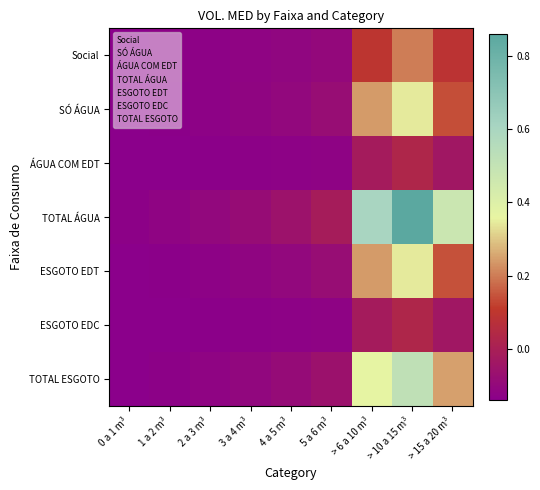

Reading left to right, extract all data points from this chart.

Social: 0 a 1 m³=-0.1	1 a 2 m³=-0.1	2 a 3 m³=-0.1	3 a 4 m³=-0.1	4 a 5 m³=-0.1	5 a 6 m³=-0.1	> 6 a 10 m³=0.1	> 10 a 15 m³=0.2	> 15 a 20 m³=0.1
SÓ ÁGUA: 0 a 1 m³=-0.1	1 a 2 m³=-0.1	2 a 3 m³=-0.1	3 a 4 m³=-0.1	4 a 5 m³=-0.1	5 a 6 m³=-0.1	> 6 a 10 m³=0.2	> 10 a 15 m³=0.3	> 15 a 20 m³=0.1
ÁGUA COM EDT: 0 a 1 m³=-0.1	1 a 2 m³=-0.1	2 a 3 m³=-0.1	3 a 4 m³=-0.1	4 a 5 m³=-0.1	5 a 6 m³=-0.1	> 6 a 10 m³=-0.0	> 10 a 15 m³=0.0	> 15 a 20 m³=-0.0
TOTAL ÁGUA: 0 a 1 m³=-0.1	1 a 2 m³=-0.1	2 a 3 m³=-0.1	3 a 4 m³=-0.1	4 a 5 m³=-0.1	5 a 6 m³=-0.0	> 6 a 10 m³=0.6	> 10 a 15 m³=0.9	> 15 a 20 m³=0.5
ESGOTO EDT: 0 a 1 m³=-0.1	1 a 2 m³=-0.1	2 a 3 m³=-0.1	3 a 4 m³=-0.1	4 a 5 m³=-0.1	5 a 6 m³=-0.1	> 6 a 10 m³=0.2	> 10 a 15 m³=0.3	> 15 a 20 m³=0.1
ESGOTO EDC: 0 a 1 m³=-0.1	1 a 2 m³=-0.1	2 a 3 m³=-0.1	3 a 4 m³=-0.1	4 a 5 m³=-0.1	5 a 6 m³=-0.1	> 6 a 10 m³=-0.0	> 10 a 15 m³=0.0	> 15 a 20 m³=-0.0
TOTAL ESGOTO: 0 a 1 m³=-0.1	1 a 2 m³=-0.1	2 a 3 m³=-0.1	3 a 4 m³=-0.1	4 a 5 m³=-0.1	5 a 6 m³=-0.1	> 6 a 10 m³=0.4	> 10 a 15 m³=0.5	> 15 a 20 m³=0.2